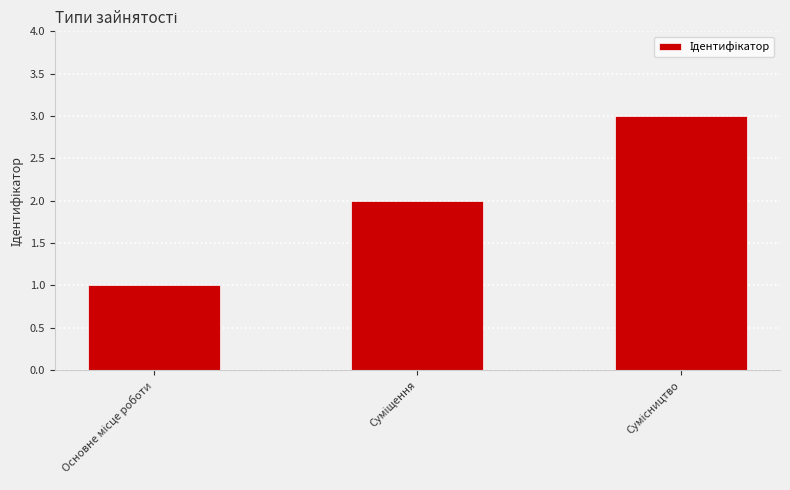

Reading left to right, list all the values displayed in this chart.

1	2	3